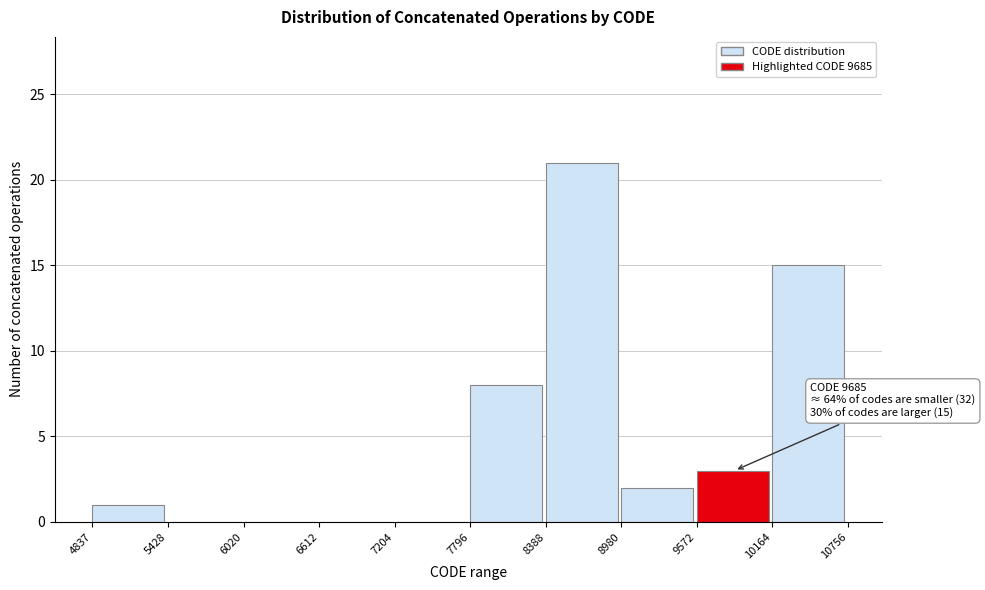

Over which range of the x-axis is the bar tallest?

8388 to 8980